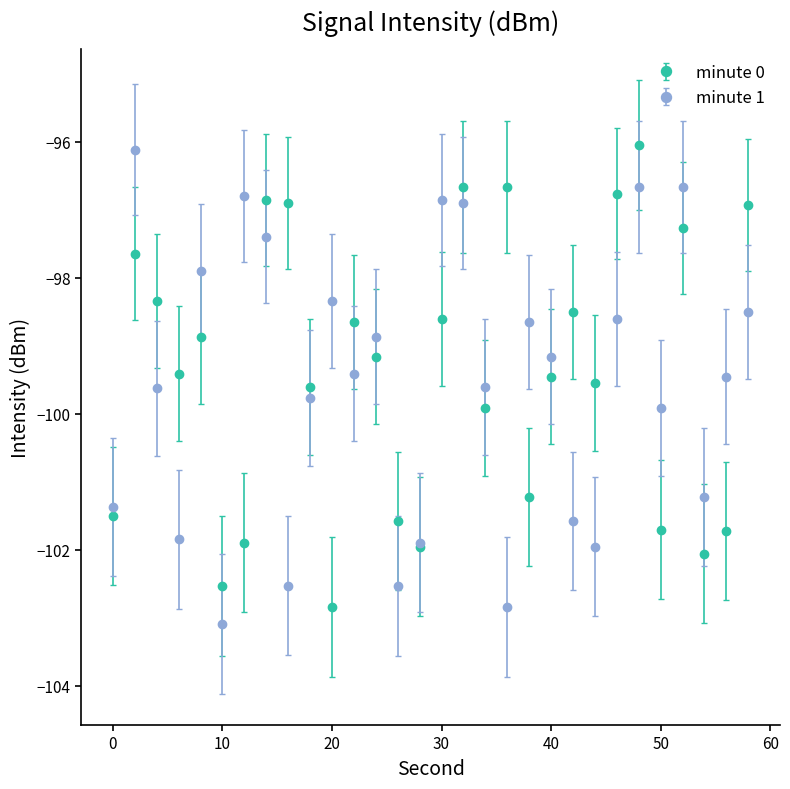

What is the value of the minute 0 point at the 30th from the left?

-96.9